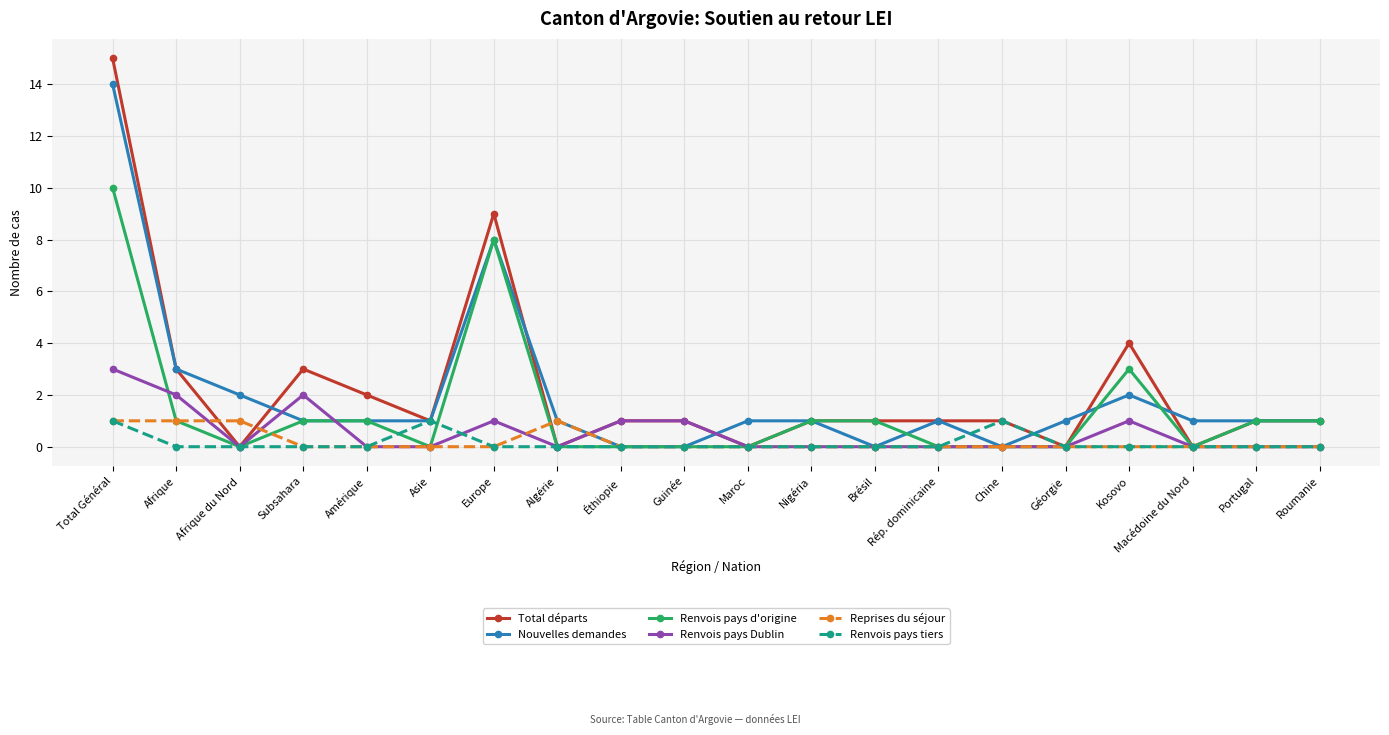

At which category is the sum across all series the highest?

Total Général